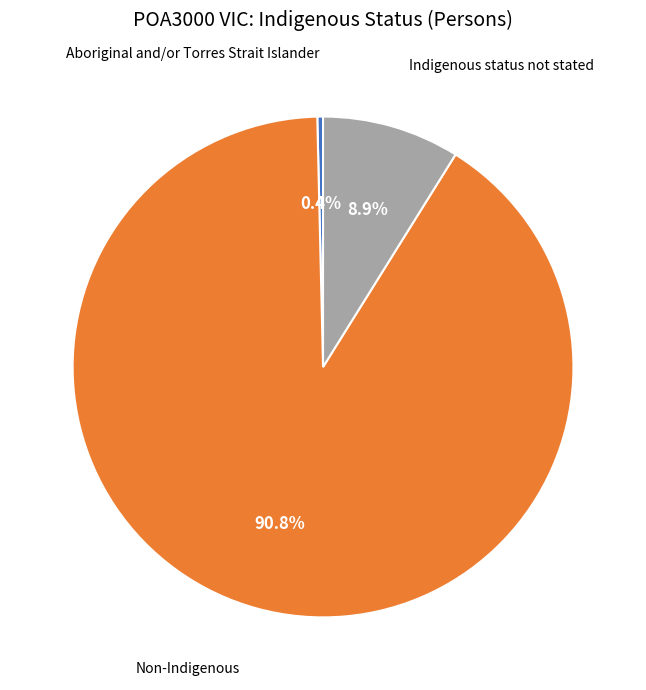

To the nearest percent, what is the difference between the largest and smallest slice percentages?

90%